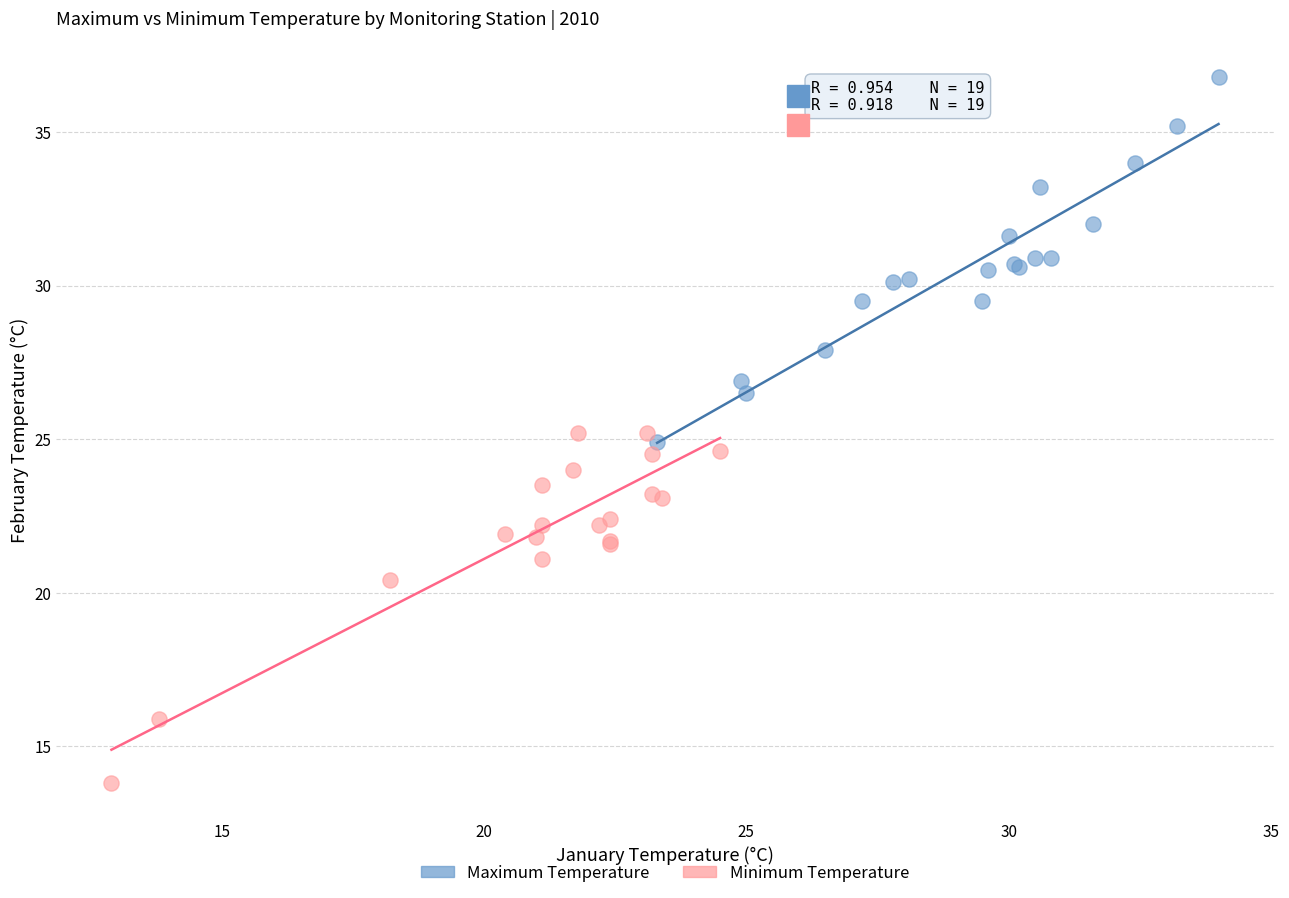

Which series has the largest Y range (max minus min)?

Maximum Temperature